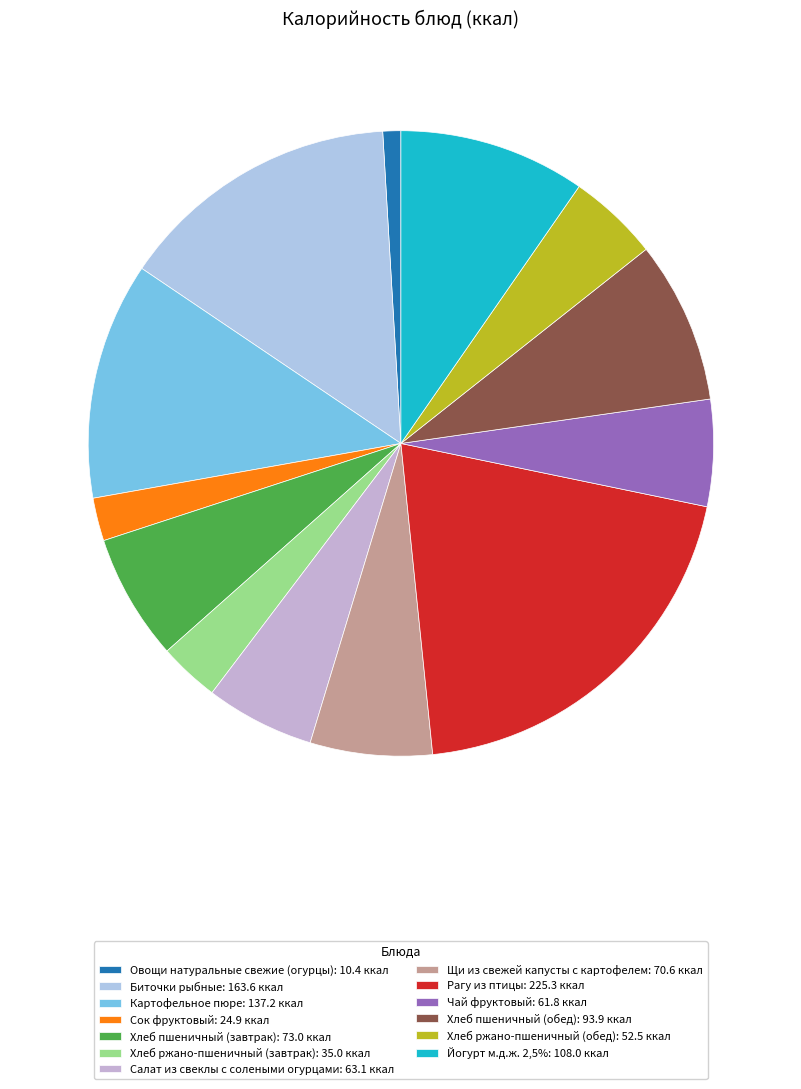

Is it true that Хлеб ржано-пшеничный (завтрак) is 3% of the pie?

True